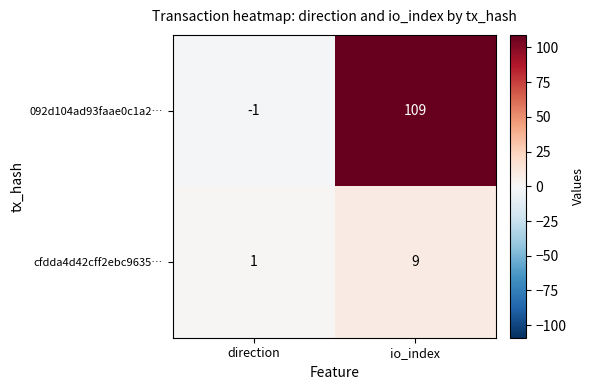

At io_index, list the series in order from largest to smallest.

092d104ad93faae0c1a2…, cfdda4d42cff2ebc9635…